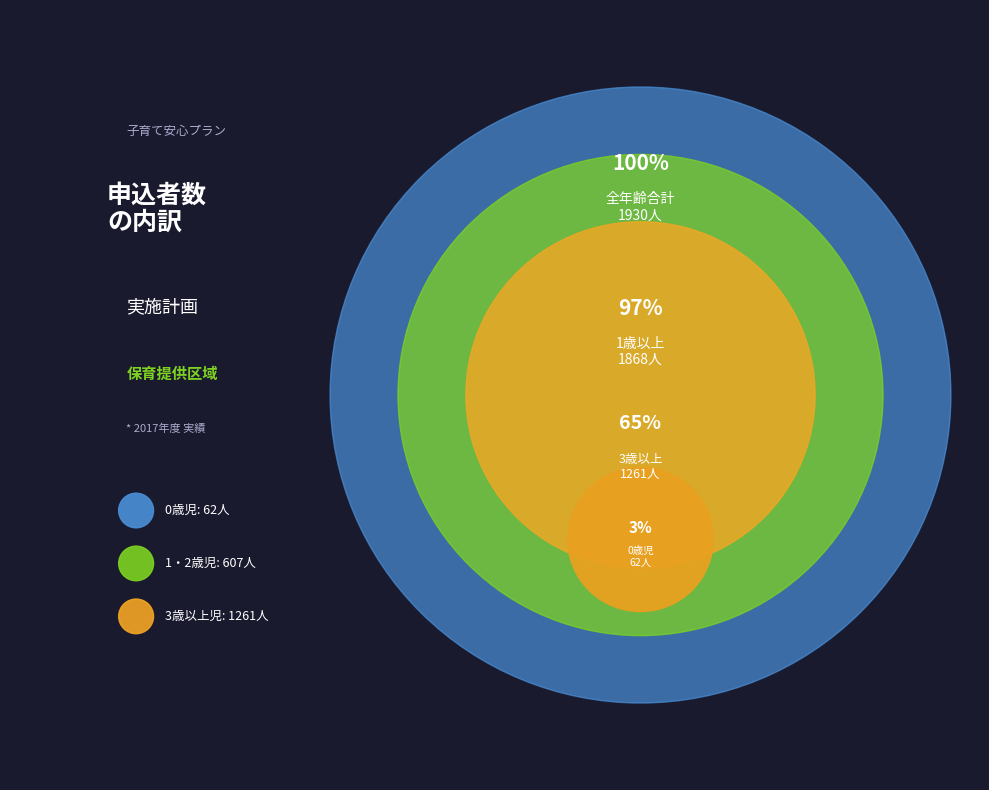

The 3歳以上児 slice represents 65% of the pie. True or false?

True